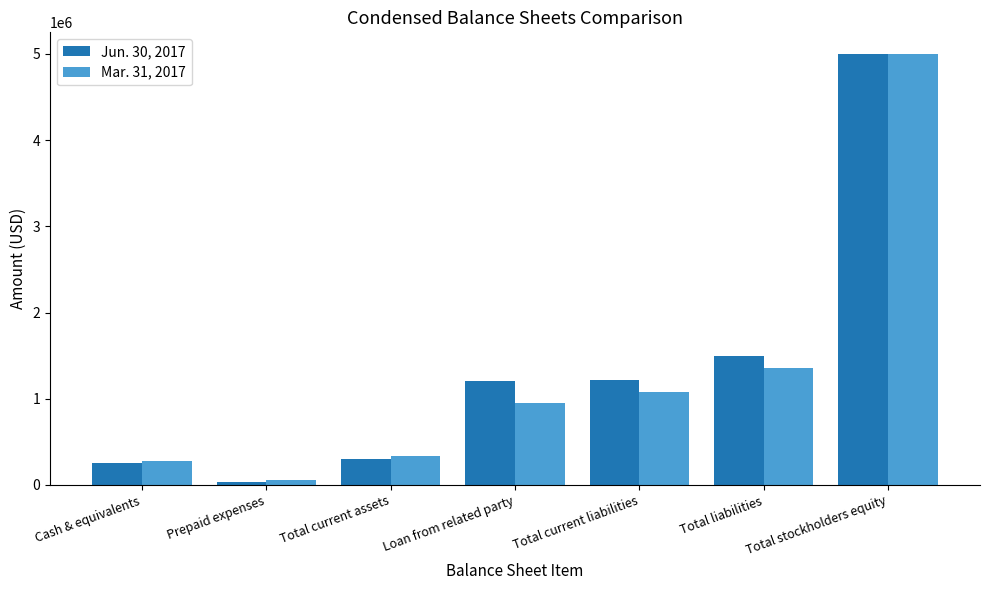

At which label does Jun. 30, 2017 reach its minimum?

Prepaid expenses